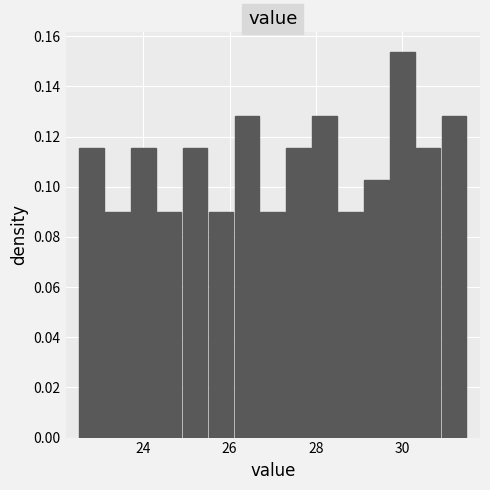

Around what value on the x-axis is the tallest bar? Give the approximate position of its centre, as read against the axis.

30.0